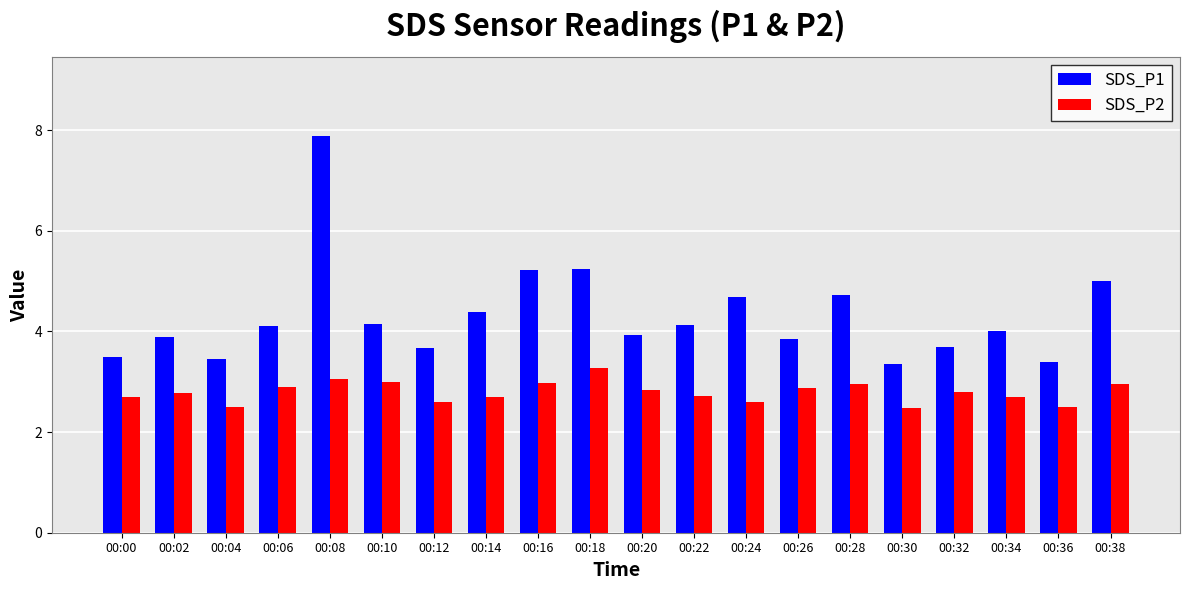

Which category has the highest value across all series?

00:08